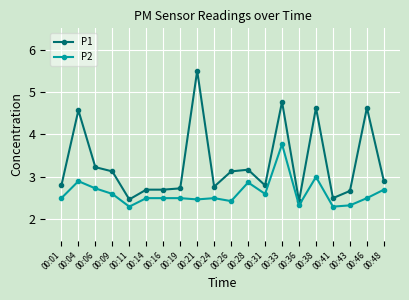

What is the value of the P1 point at the 10th from the left?

2.8